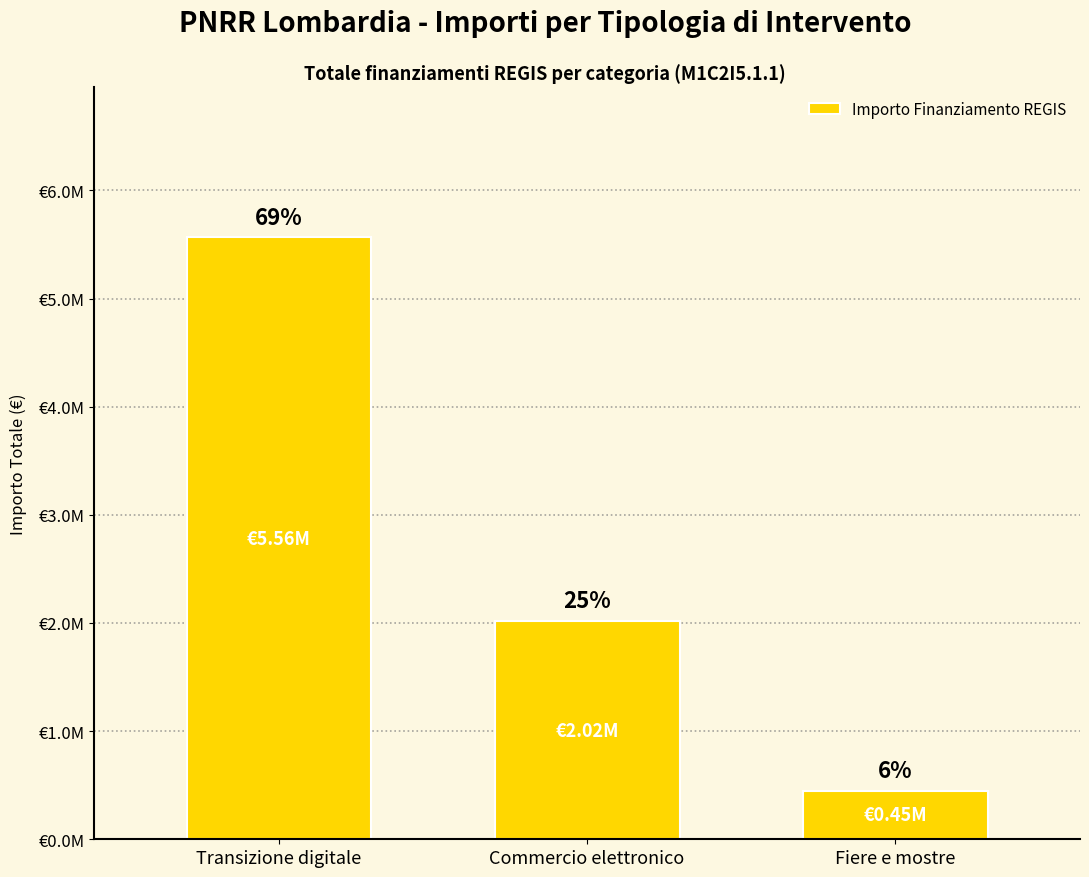

What is the maximum value shown in the chart?

5564800